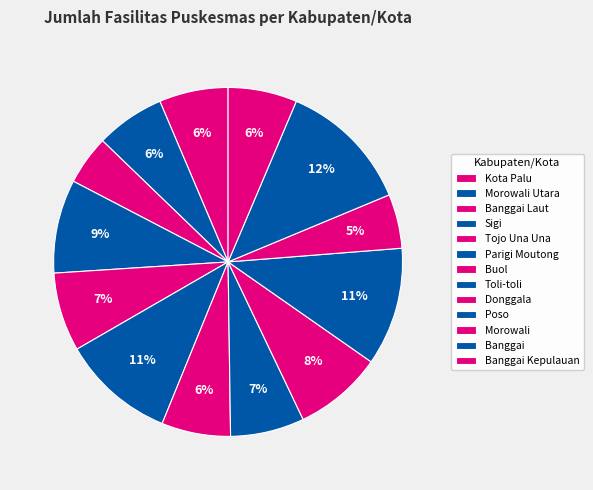

Count the number of slices in the pie.

13